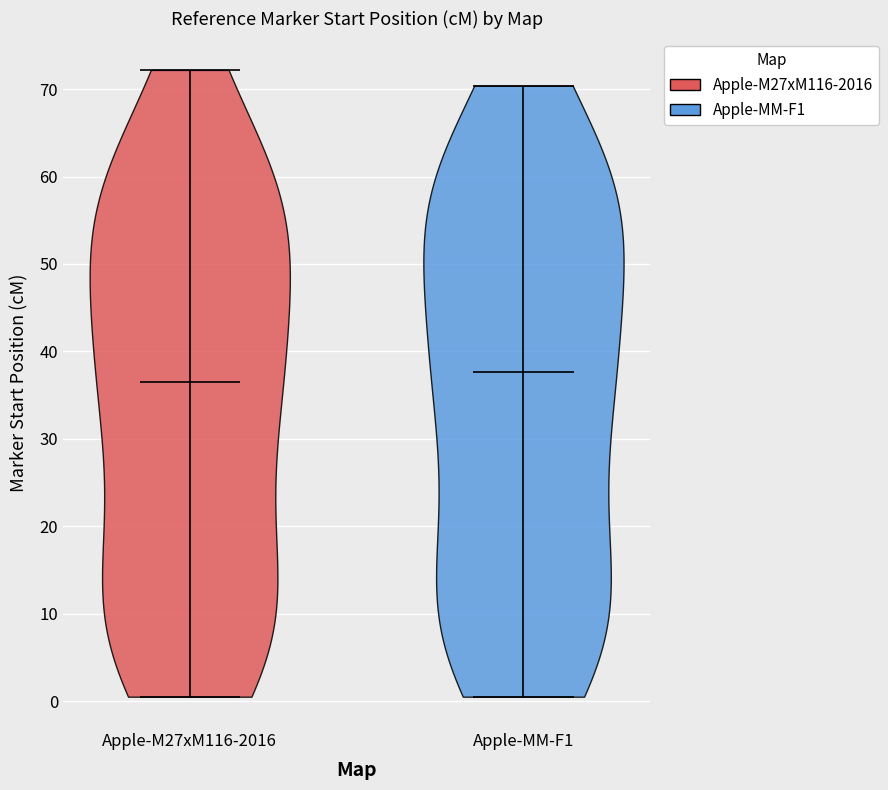

Where does the median line of the violin for Apple-MM-F1 sit on the y-axis? The values are not printed on the chart, so give them approximately, as read against the axis.

38